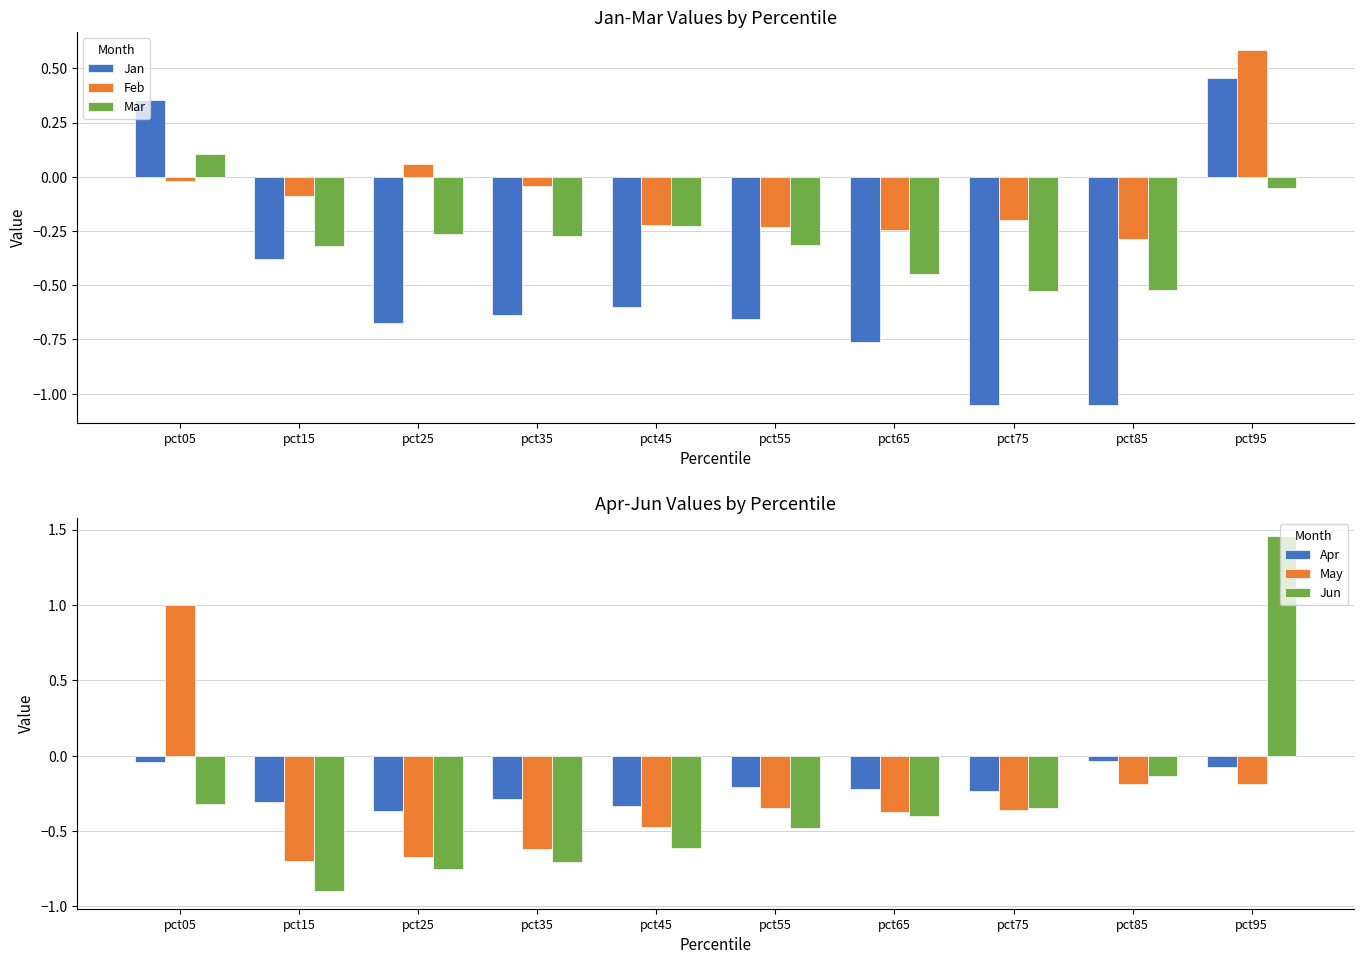

What are all the series names shown in the legend?

Jan, Feb, Mar, Apr, May, Jun